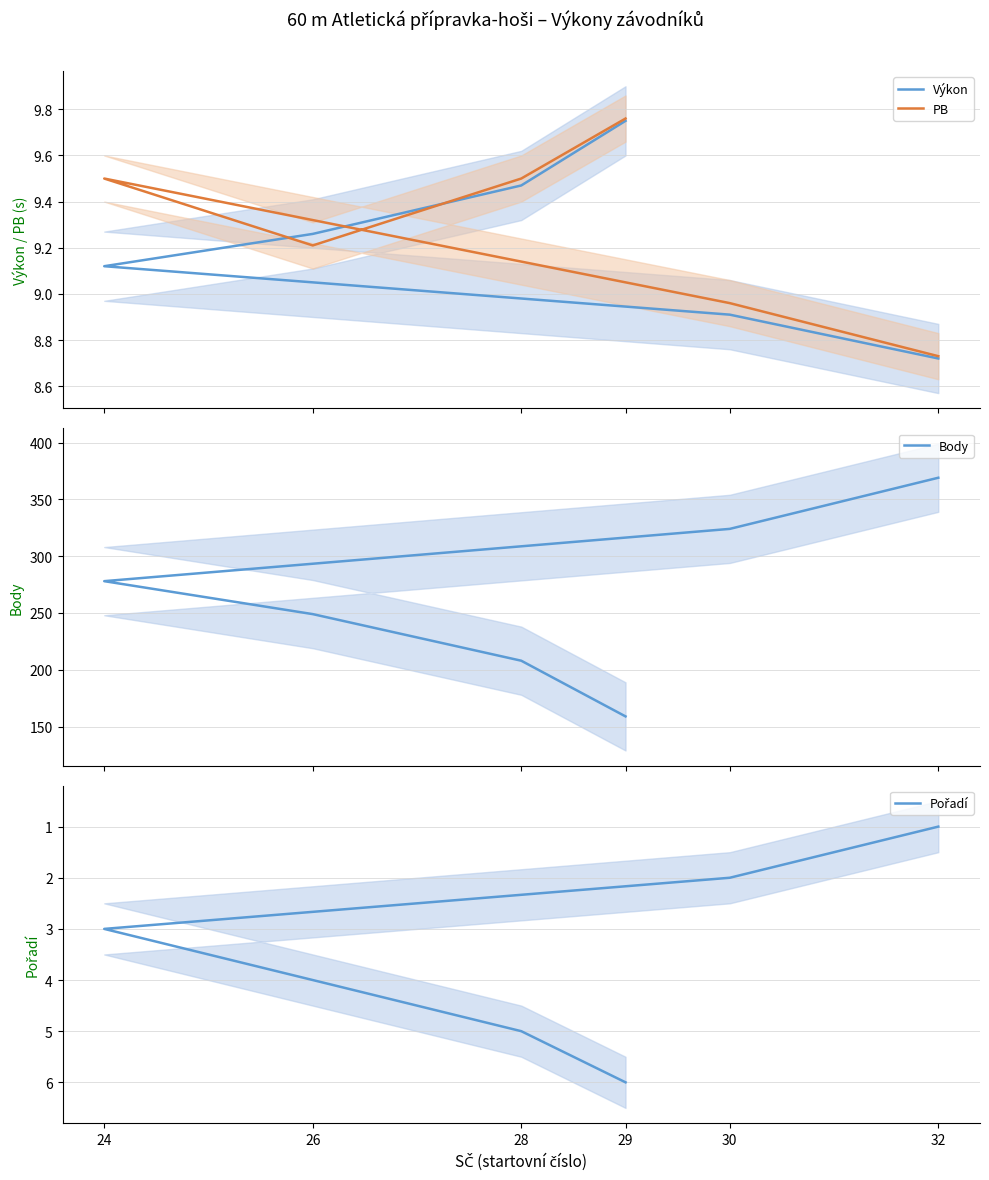

True or false: Výkon has more than 1 points higher than both neighbors.

False